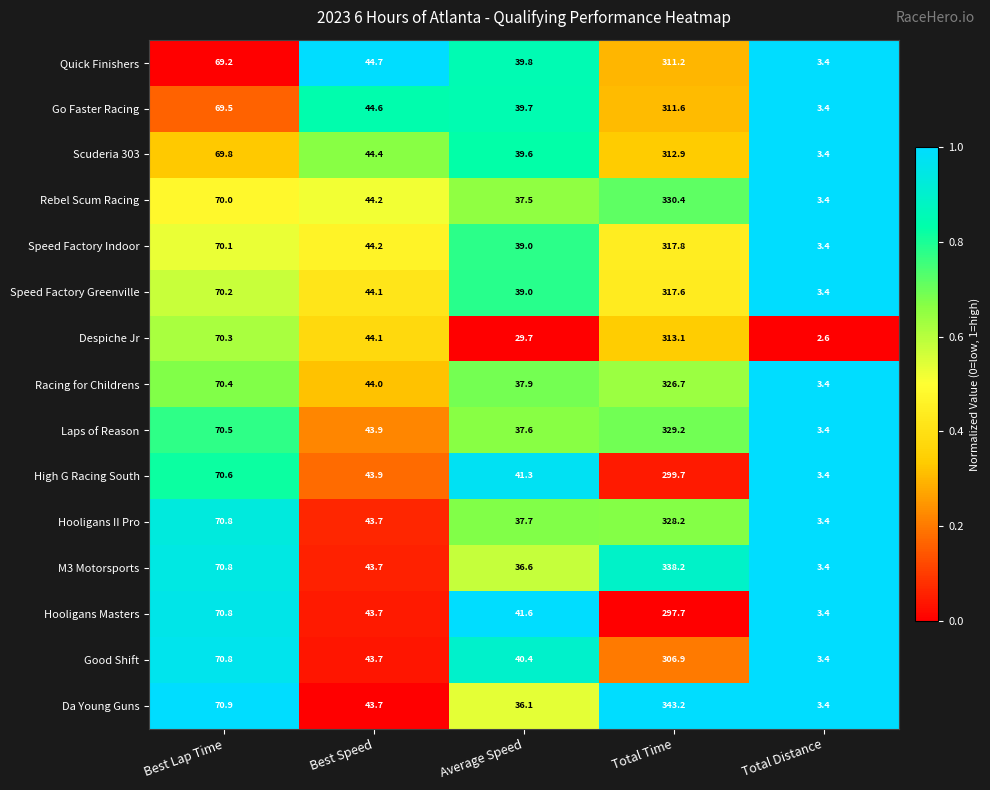

What is the maximum value for Despiche Jr?

313.1